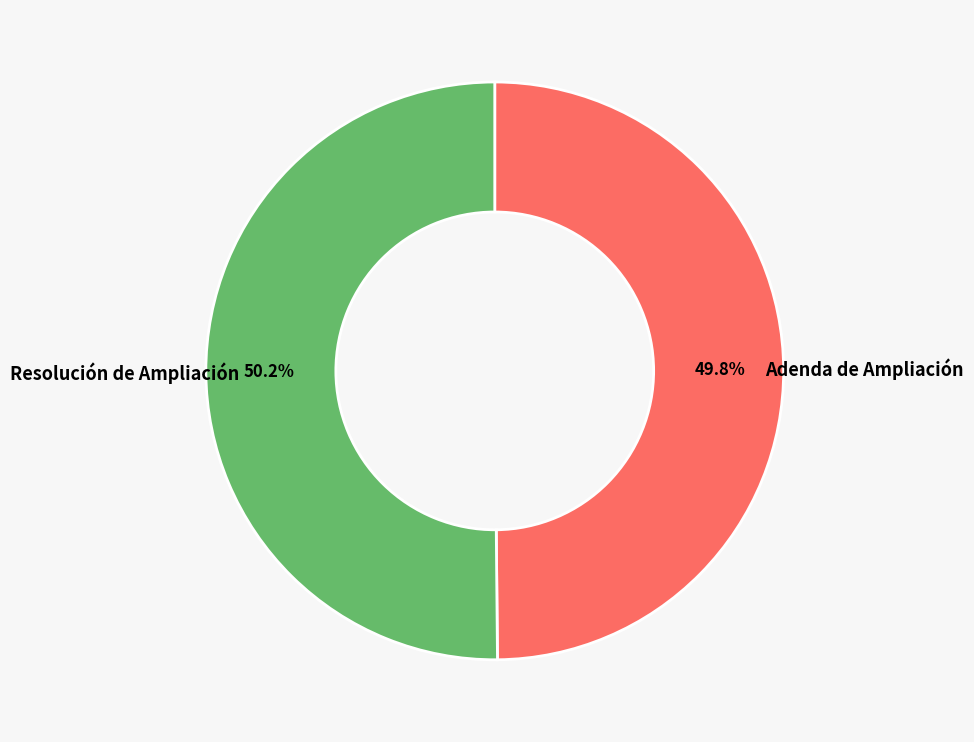

To the nearest percent, what portion does Adenda de Ampliación represent?

50%